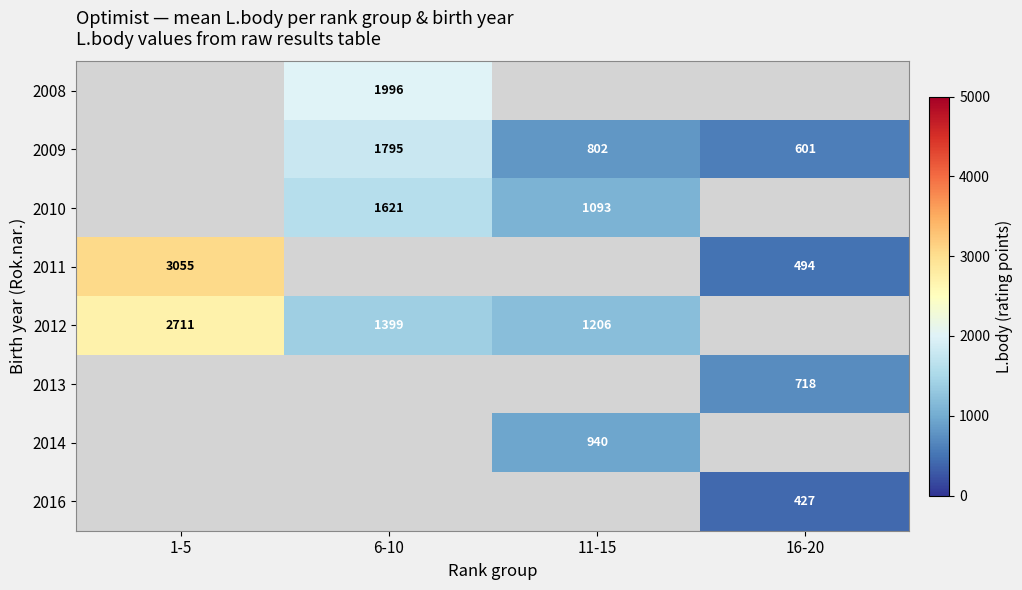

What is the greatest value displayed?

3055.8